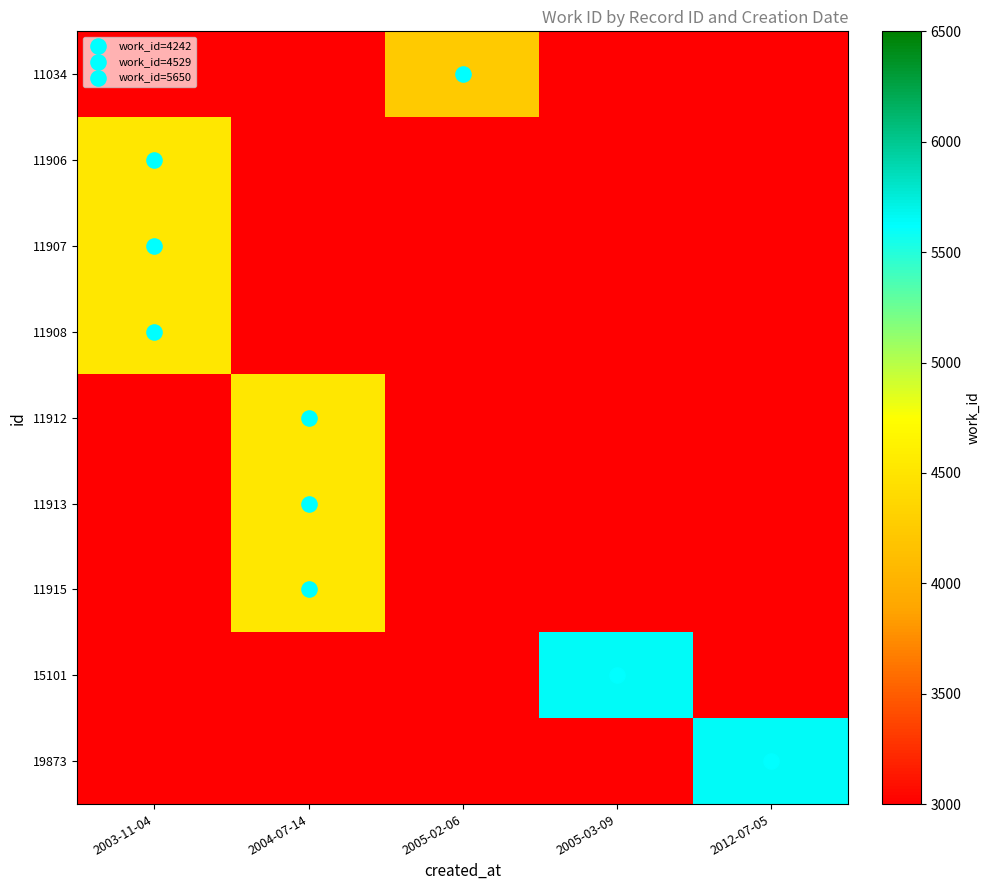

Reading left to right, extract all data points from this chart.

11034: 2003-11-04=3000	2004-07-14=3000	2005-02-06=4242	2005-03-09=3000	2012-07-05=3000
11906: 2003-11-04=4529	2004-07-14=3000	2005-02-06=3000	2005-03-09=3000	2012-07-05=3000
11907: 2003-11-04=4529	2004-07-14=3000	2005-02-06=3000	2005-03-09=3000	2012-07-05=3000
11908: 2003-11-04=4529	2004-07-14=3000	2005-02-06=3000	2005-03-09=3000	2012-07-05=3000
11912: 2003-11-04=3000	2004-07-14=4529	2005-02-06=3000	2005-03-09=3000	2012-07-05=3000
11913: 2003-11-04=3000	2004-07-14=4529	2005-02-06=3000	2005-03-09=3000	2012-07-05=3000
11915: 2003-11-04=3000	2004-07-14=4529	2005-02-06=3000	2005-03-09=3000	2012-07-05=3000
15101: 2003-11-04=3000	2004-07-14=3000	2005-02-06=3000	2005-03-09=5650	2012-07-05=3000
19873: 2003-11-04=3000	2004-07-14=3000	2005-02-06=3000	2005-03-09=3000	2012-07-05=5650